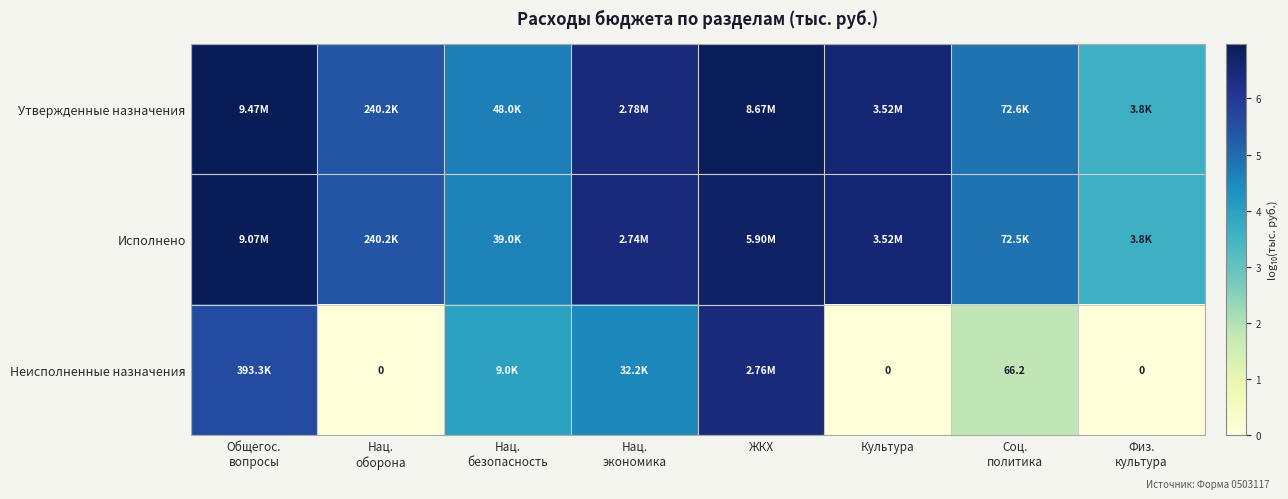

What is the spread (max minus min) of values at Соц.
политика?

3.0